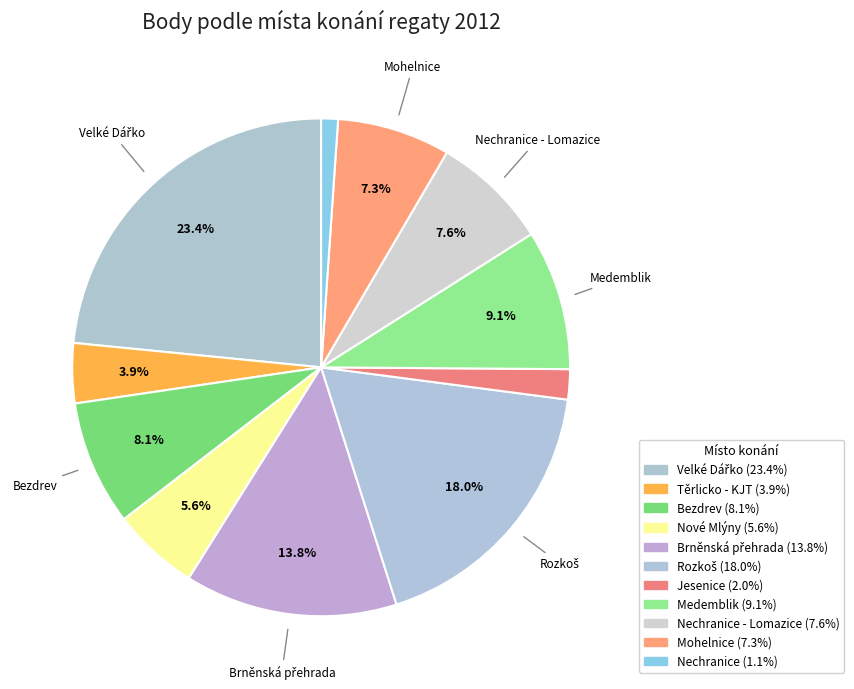

How many segments does this pie chart have?

11